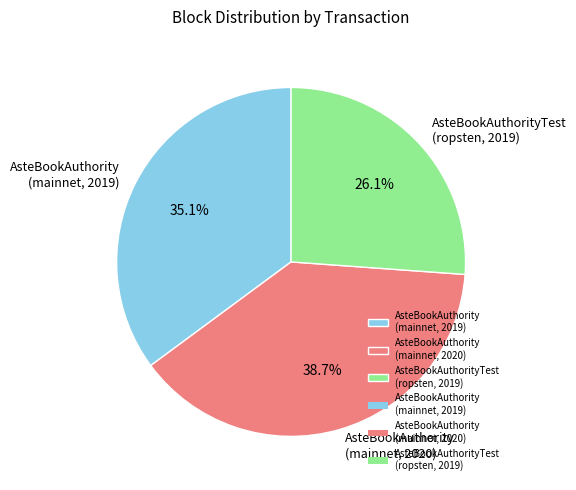

Does AsteBookAuthorityTest (ropsten, 2019) represent more than half of the total?

No